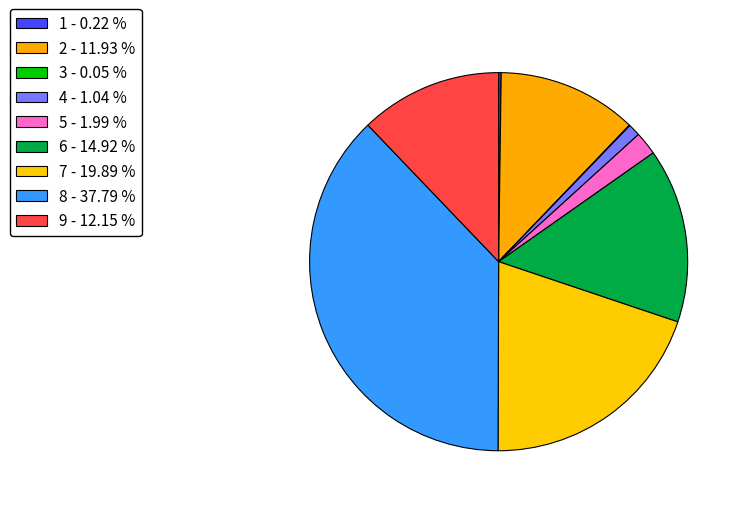

Which has a higher value, 7 or 5?

7